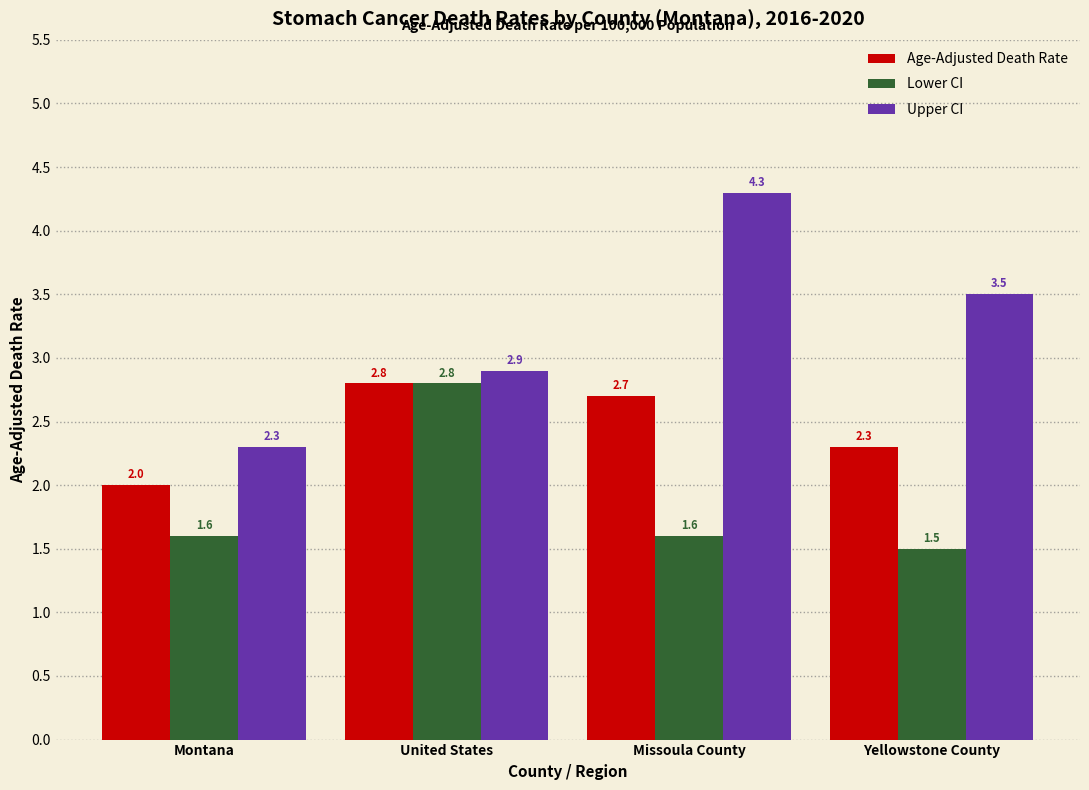

Which series changed the most between Montana and Missoula County?

Upper CI